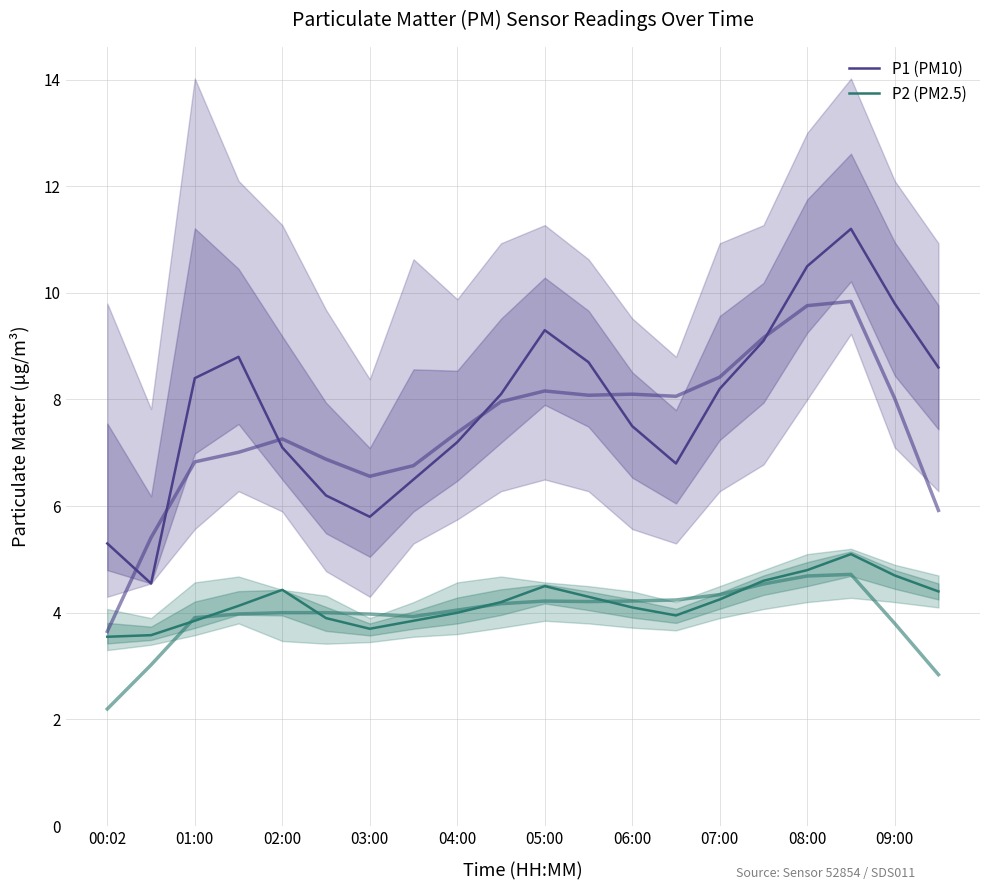

At which label does P2 (PM2.5) reach its minimum?

00:02